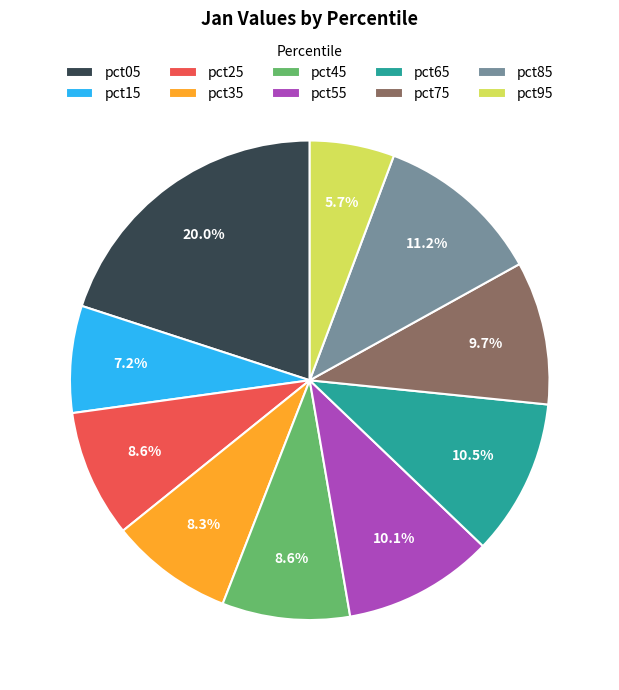

Which category has the biggest portion of the pie?

pct05